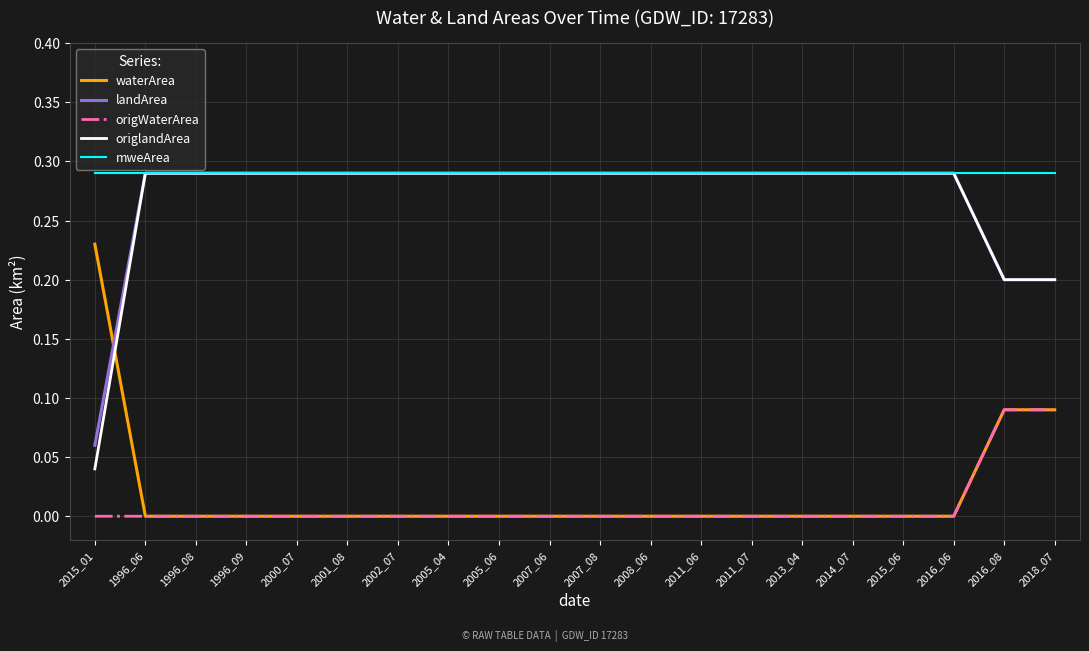

What position from the left is 2013_04?

15